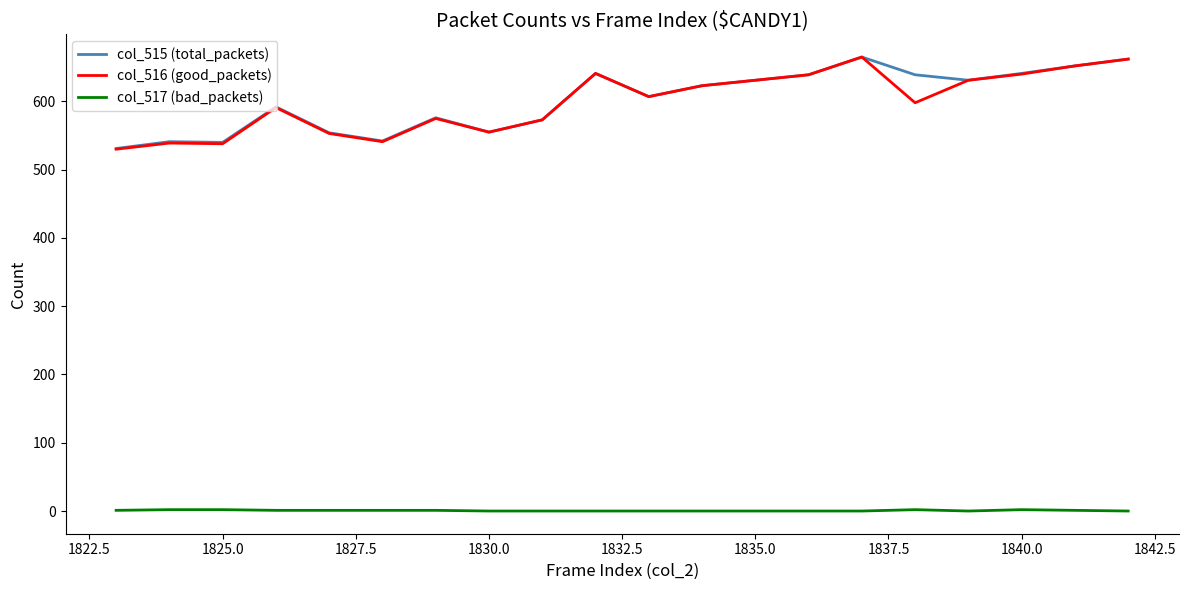

What is the minimum value for col_515 (total_packets)?

531